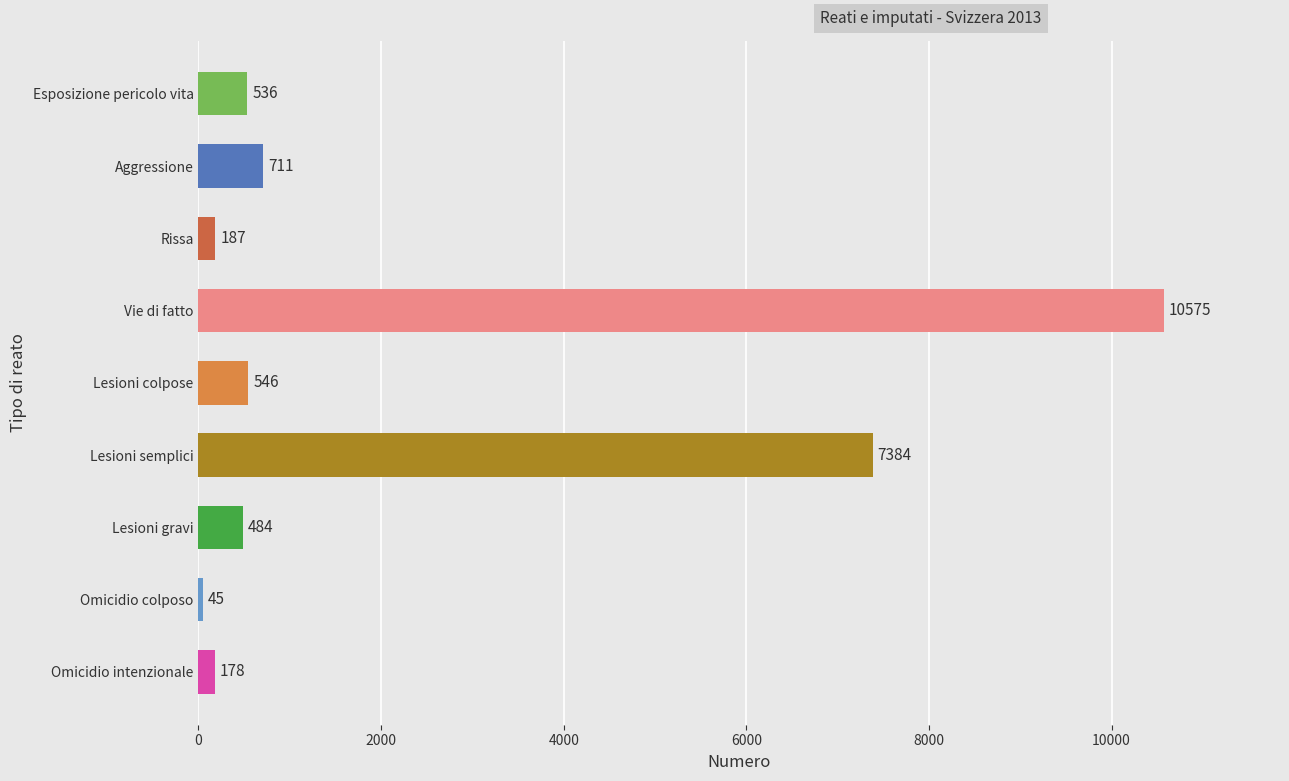

Reading top to bottom, what are all the values shown in this chart?

536	711	187	10575	546	7384	484	45	178